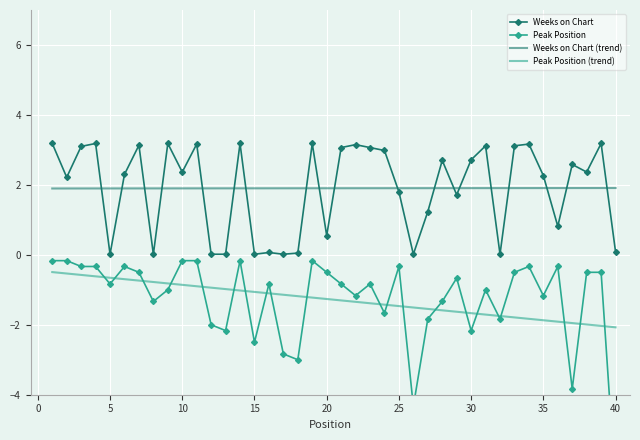

List the series in order of their peak value, highest first.

Weeks on Chart, Weeks on Chart (trend), Peak Position, Peak Position (trend)